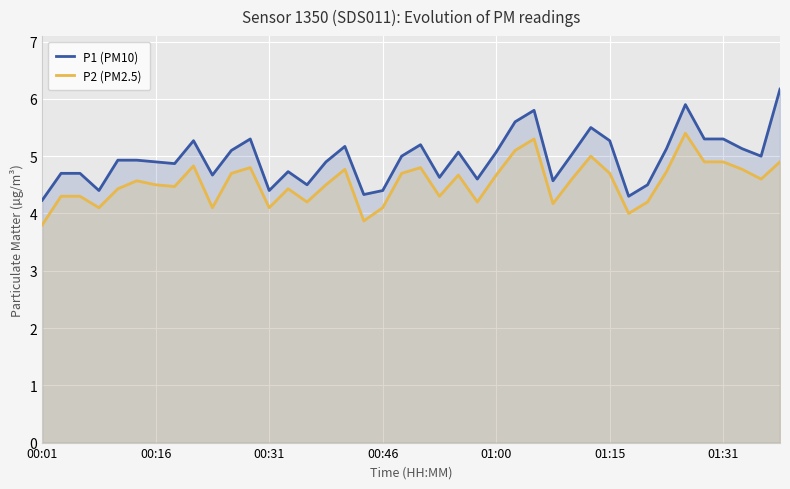

How many values in the P1 (PM10) series are below 5?

20